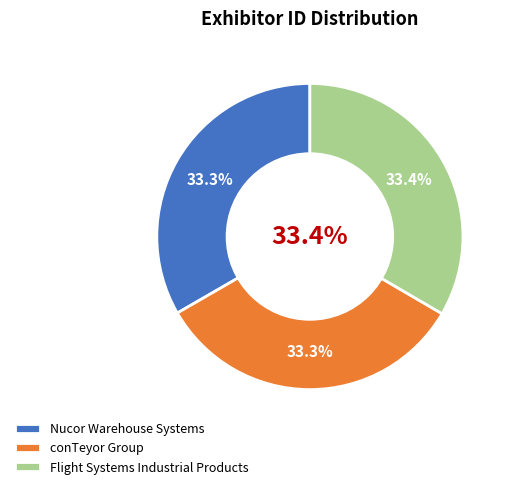

Is Flight Systems Industrial Products the majority of the pie?

No